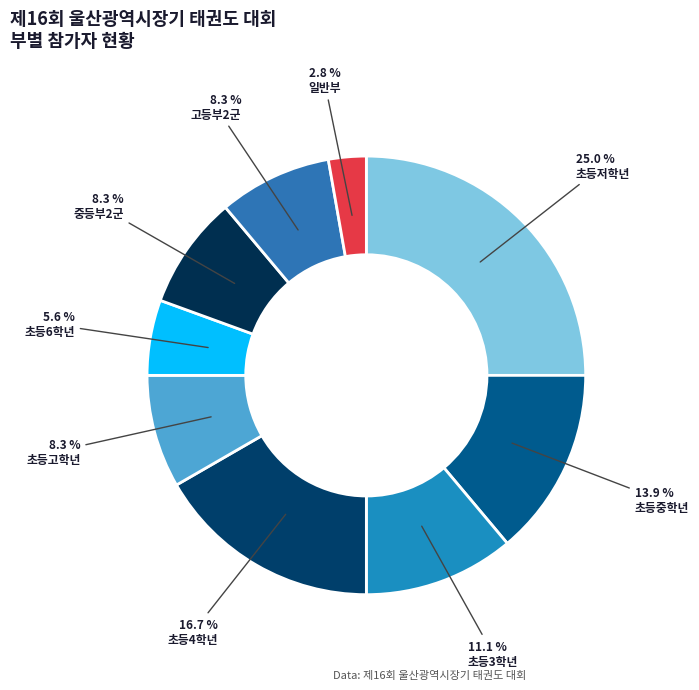

Rank the categories by value from lowest to highest.

일반부, 초등6학년, 초등고학년, 중등부2군, 고등부2군, 초등3학년, 초등중학년, 초등4학년, 초등저학년